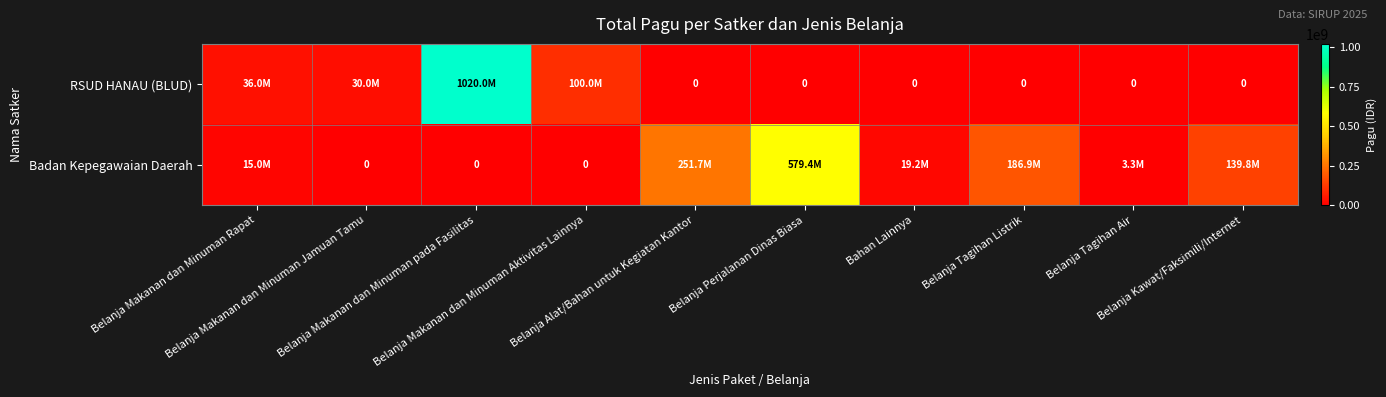

Between Belanja Makanan dan Minuman Rapat and Belanja Makanan dan Minuman pada Fasilitas, which series saw the biggest shift?

RSUD HANAU (BLUD)